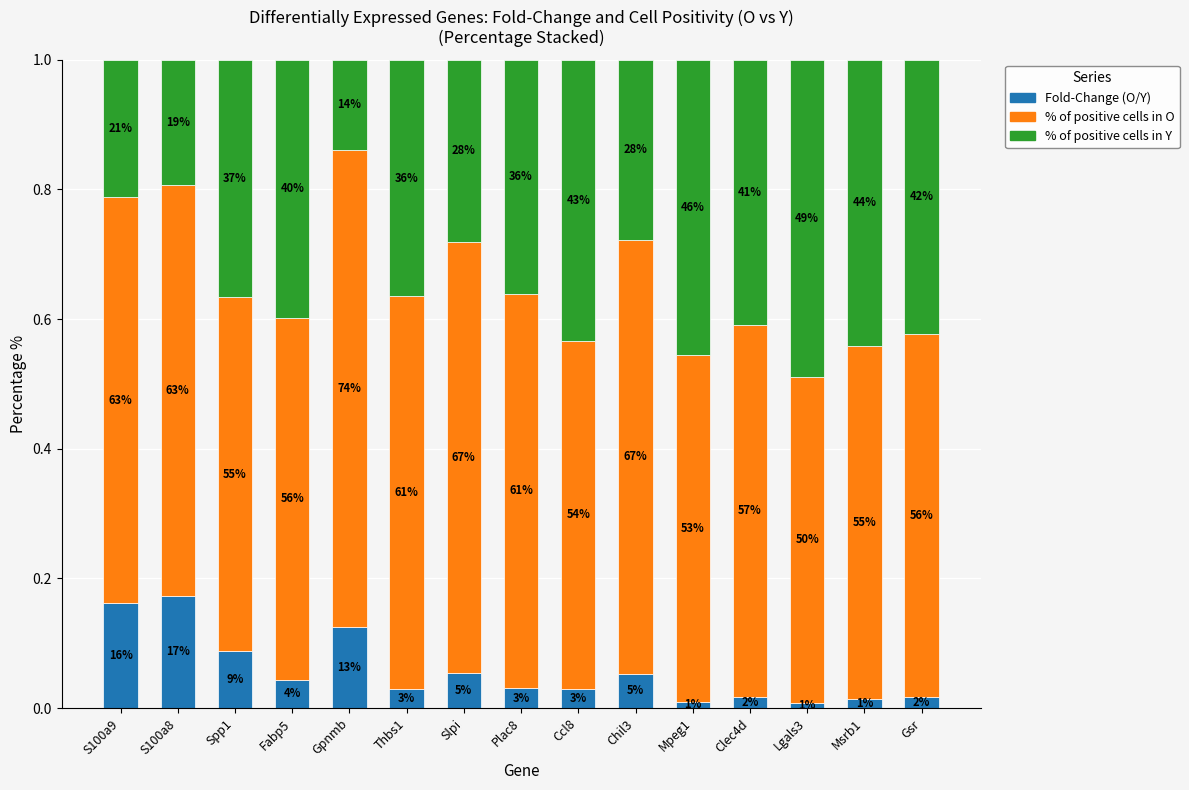

Are the bars horizontal?

No